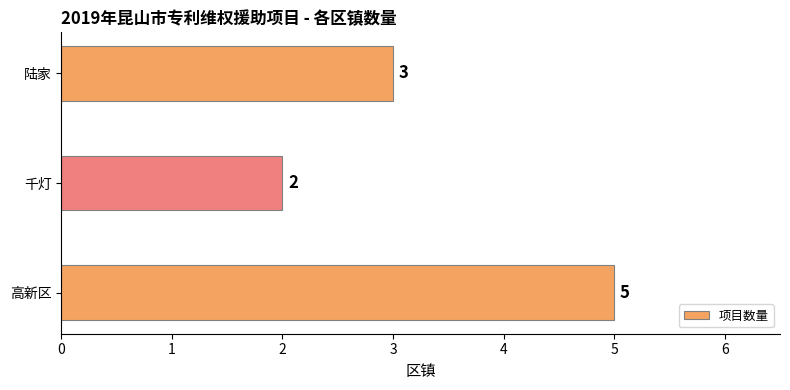

Reading bottom to top, what are all the values shown in this chart?

5	2	3